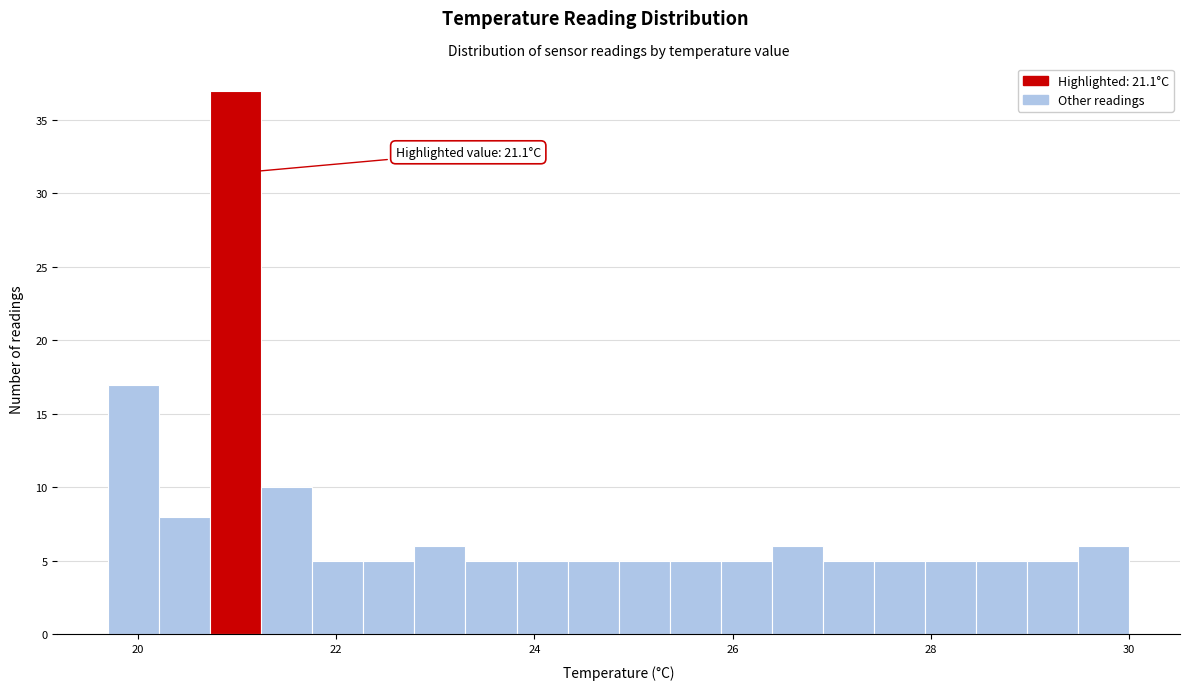

Around what value on the x-axis is the tallest bar? Give the approximate position of its centre, as read against the axis.

21.0